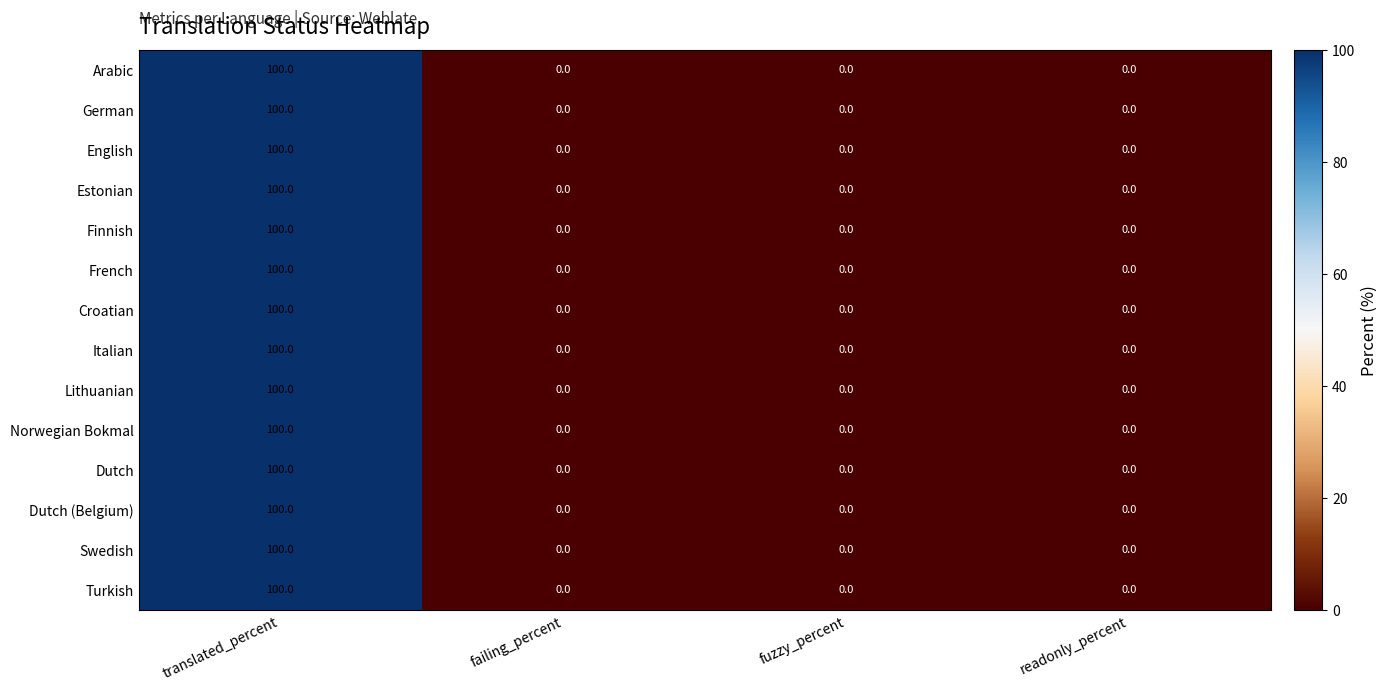

How many values in the Italian series exceed 0?

1